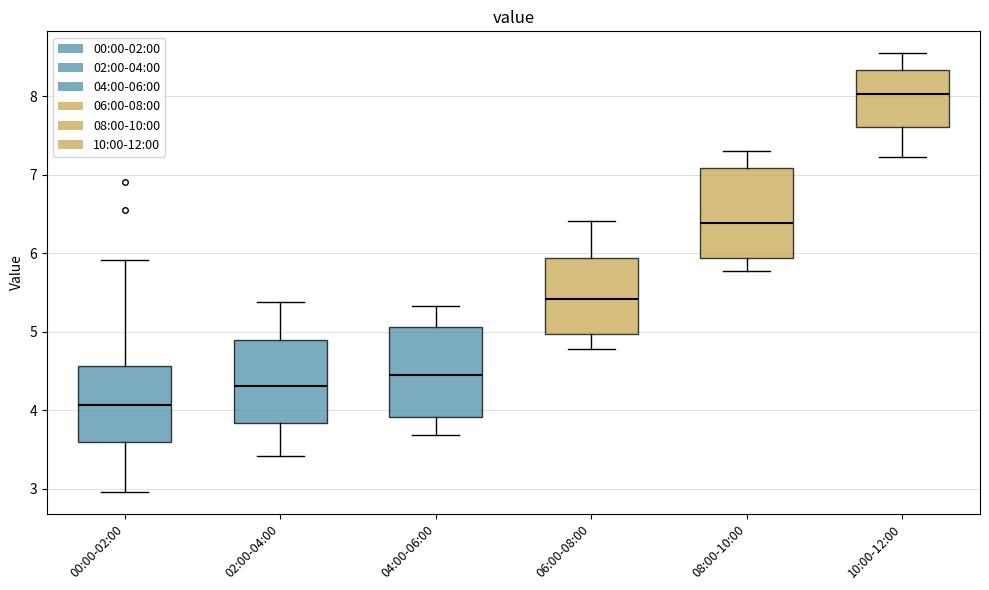

Which box has the lowest median line?

00:00-02:00